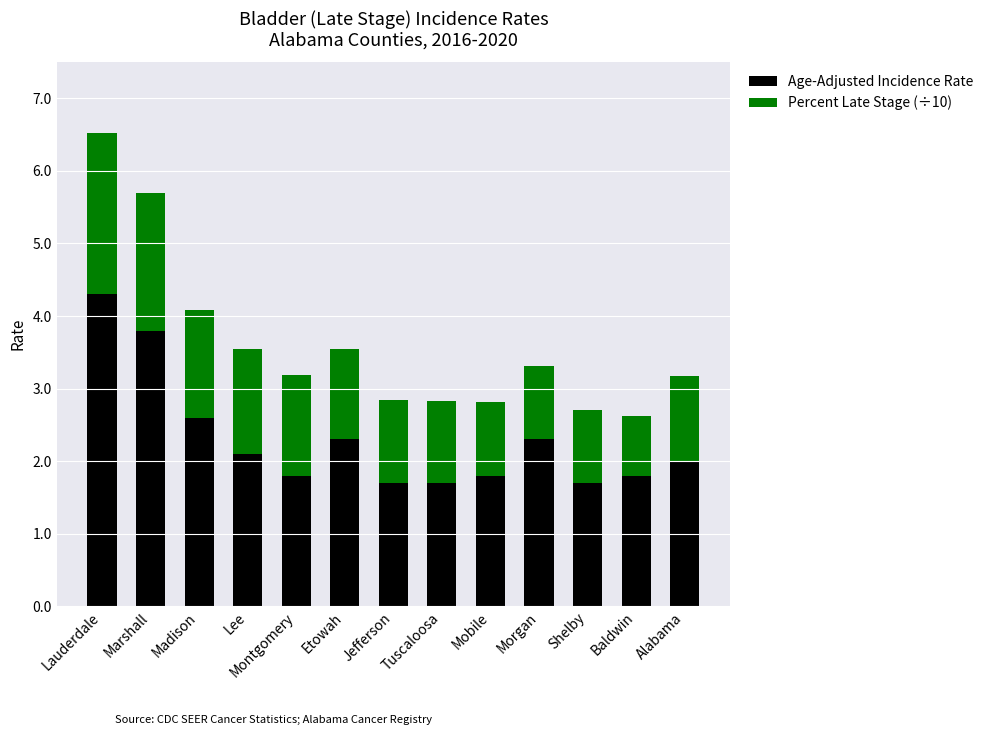

What are all the series names shown in the legend?

Age-Adjusted Incidence Rate, Percent Late Stage (÷10)